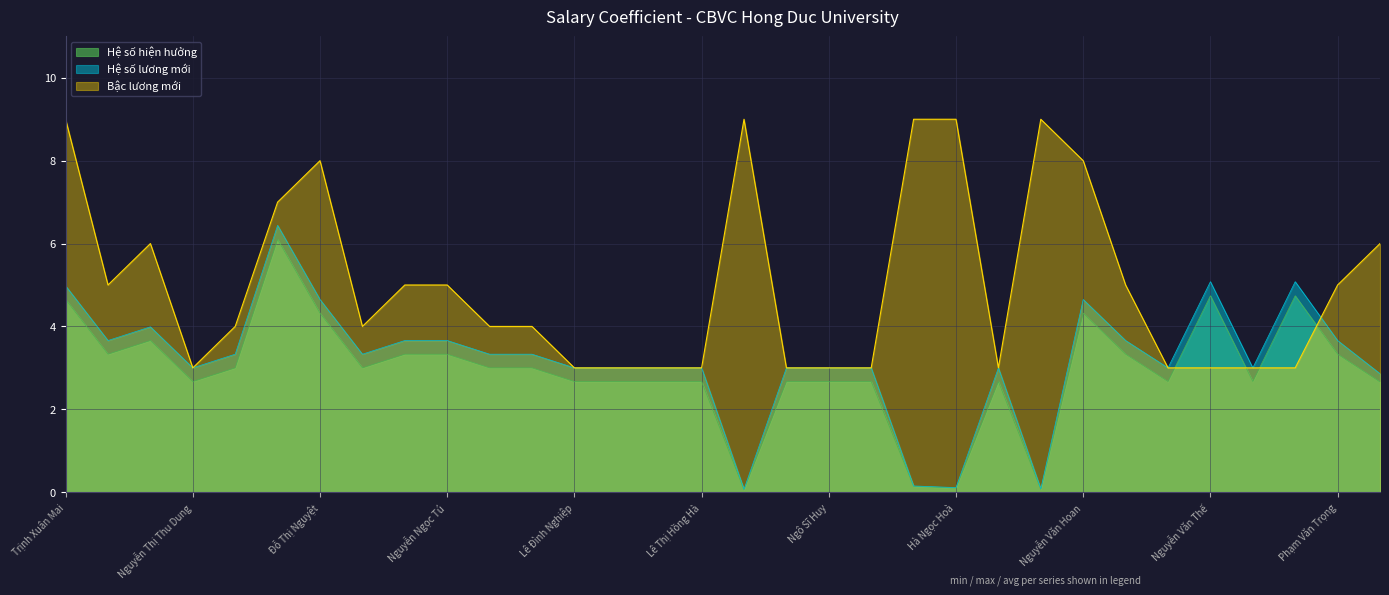

Rank the categories by Bậc lương mới value from lowest to highest.

Nguyễn Thị Thu Dung, Lê Đình Nghiệp, Lê Đình Danh, Nguyễn Thế Cường, Lê Thị Hồng Hà, Lê Thị Hồng, Ngô Sĩ Huy, Nguyễn Văn Dũng, Lê Thị Lâm, Trịnh Thị Thu Huyền, Nguyễn Văn Thế, Nguyễn Thị Việt Hưng, Lê Minh Hiền, Nguyễn Thị Tuyết, Nguyễn Thị Thức, Nguyễn Thị Loan, Nguyễn Đức Việt, Đồng Hương Lan, Nguyễn Thanh Minh, Nguyễn Ngọc Tú, Hoàng Văn Quý, Phạm Văn Trọng, Hoàng Thị Hương Thủy, Văn Thị Xuân, Mai Duy Lục, Đỗ Thị Nguyệt, Nguyễn Văn Hoan, Trịnh Xuân Mai, Dương Thị Dung, Hà Văn Sơn, Hà Ngọc Hoà, Lê Thị Thanh